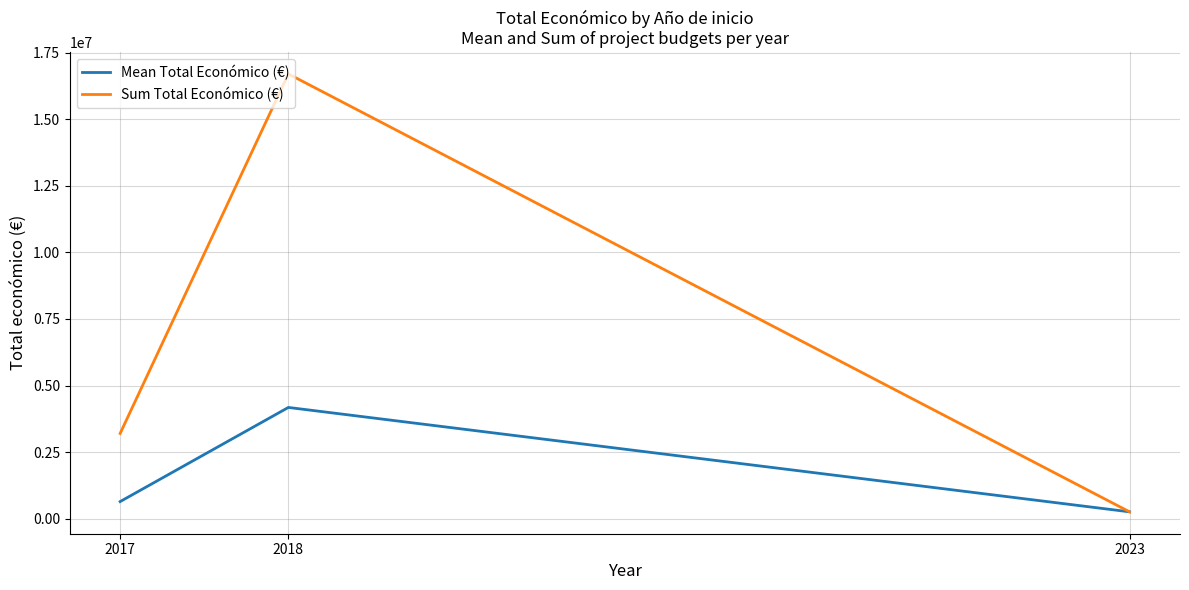

Where is Sum Total Económico (€) nearest to the value 8480309?

2017